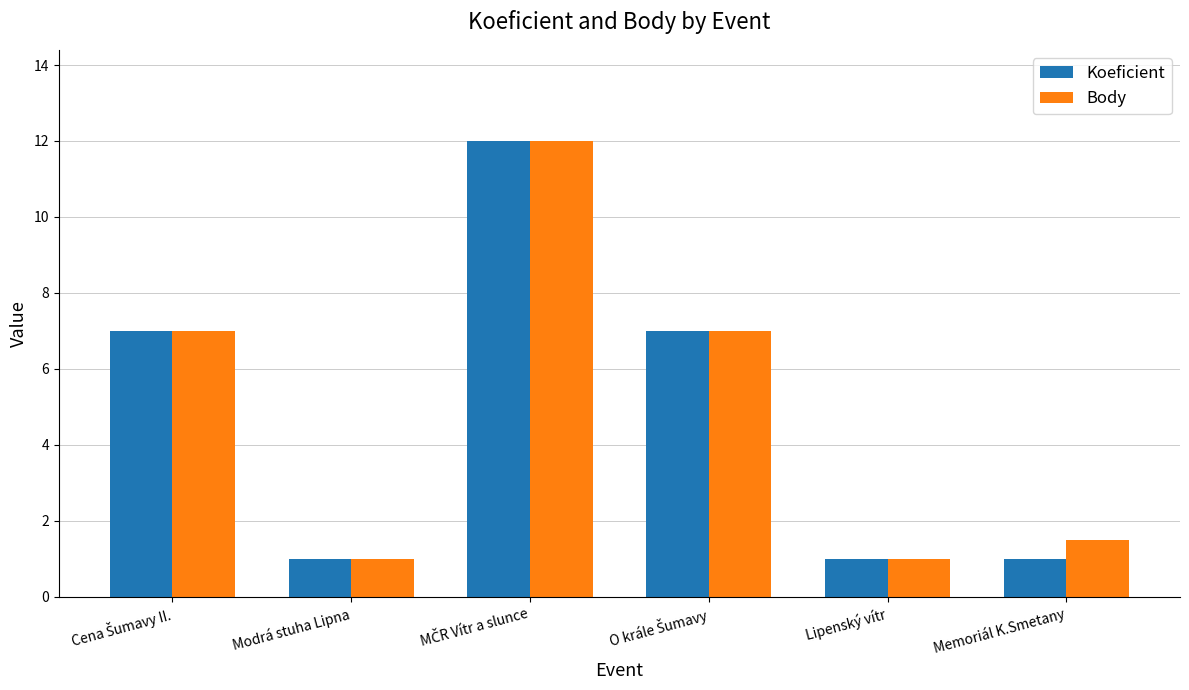

What position from the left is Lipenský vítr?

5